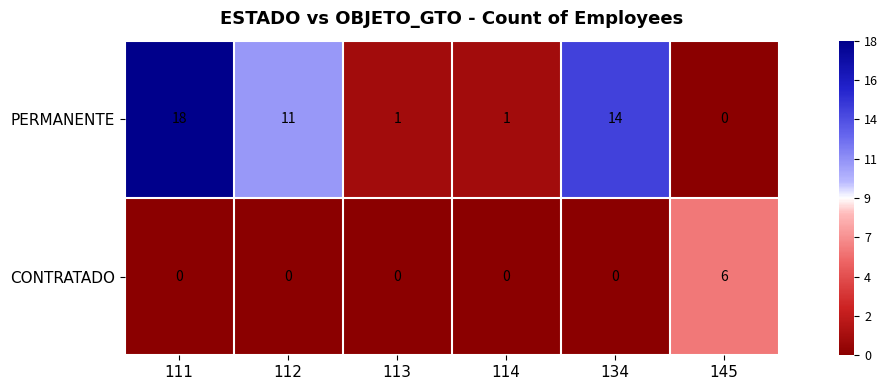

True or false: PERMANENTE has a value of 0 at 145.

True